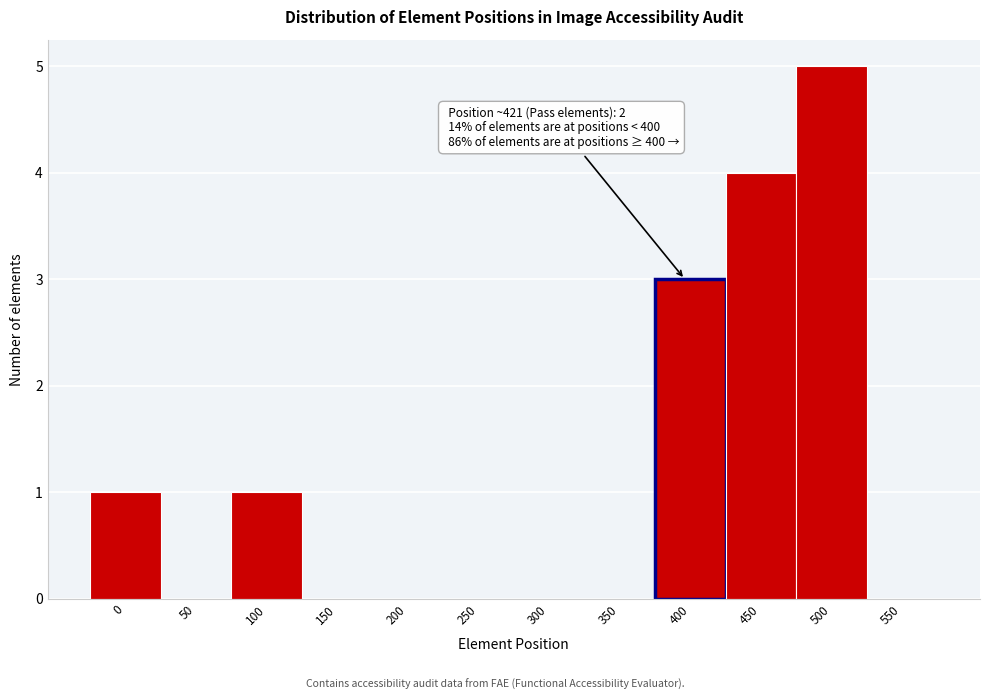

Reading left to right, list all the values displayed in this chart.

0=1	50=0	100=1	150=0	200=0	250=0	300=0	350=0	400=3	450=4	500=5	550=0